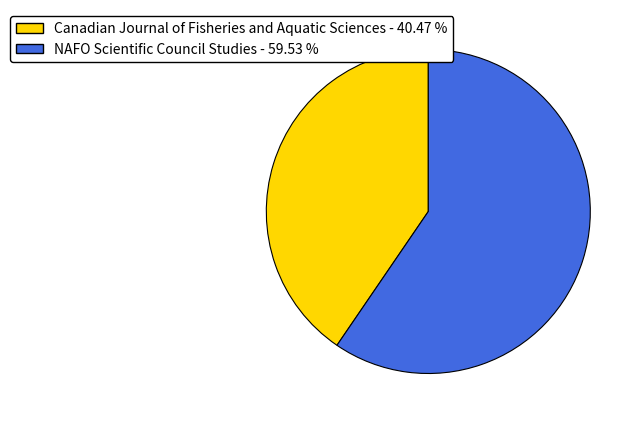

Rank the categories by value from lowest to highest.

Canadian Journal of Fisheries and Aquatic Sciences, NAFO Scientific Council Studies